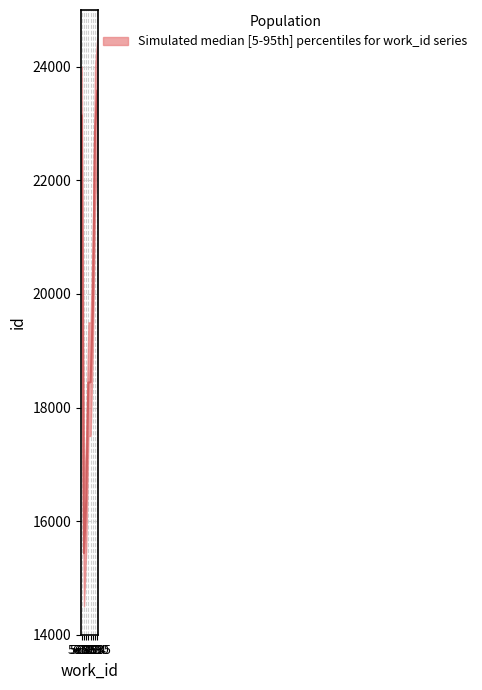

Which has a higher value, 7835 or 6858?

7835